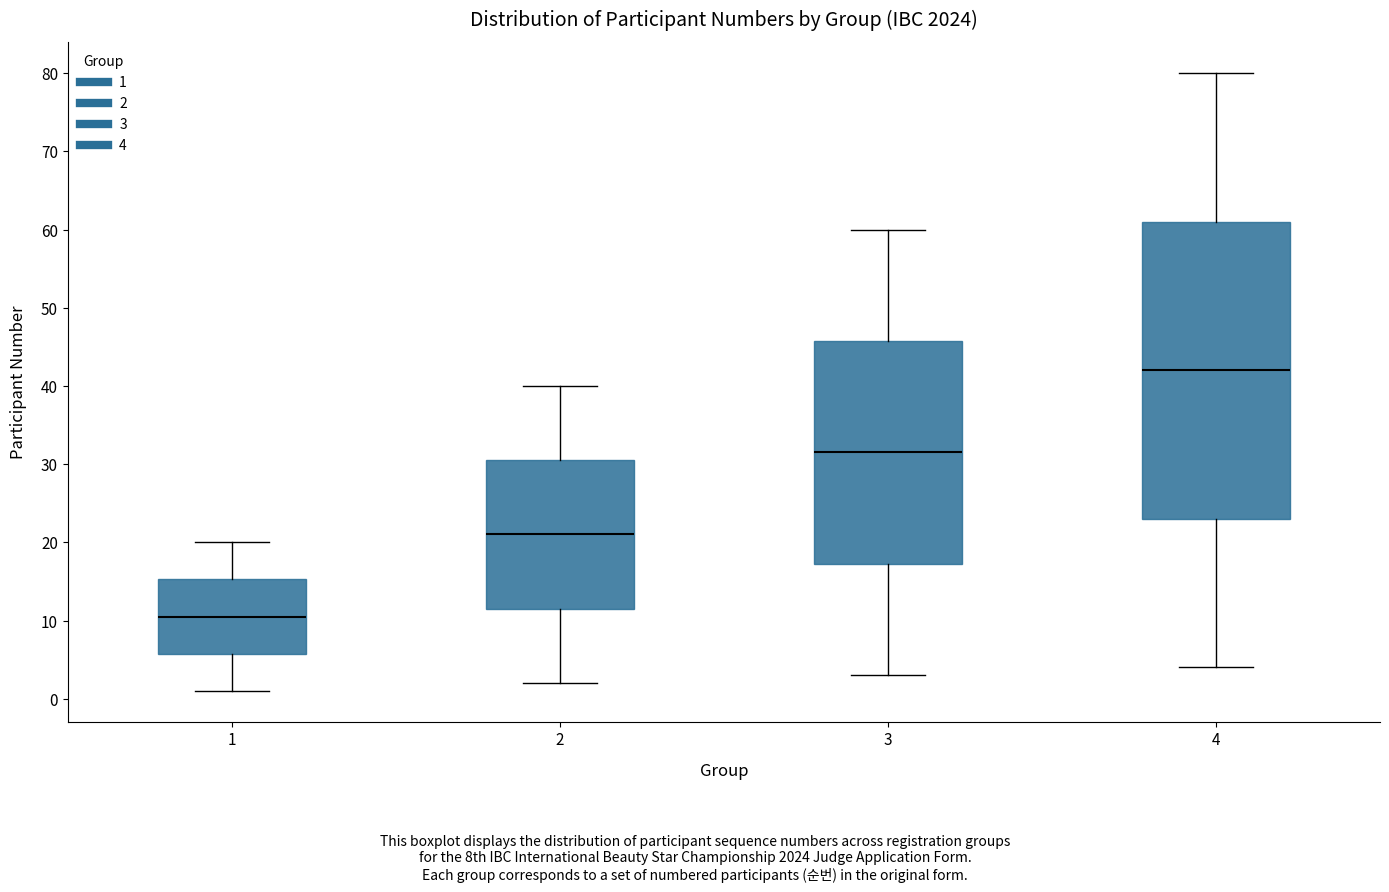

Which box has the highest median line?

4